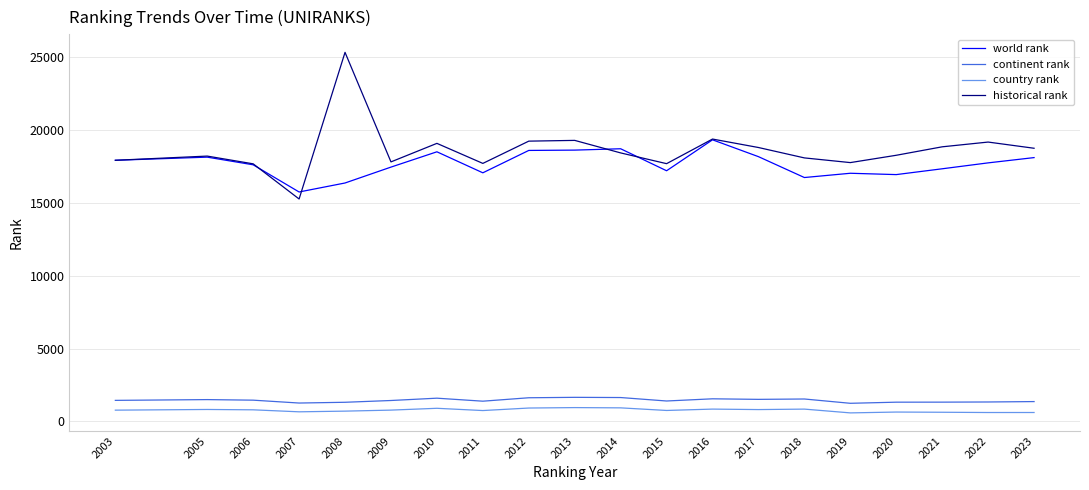

Between 2010 and 2019, which series saw the biggest shift?

world rank